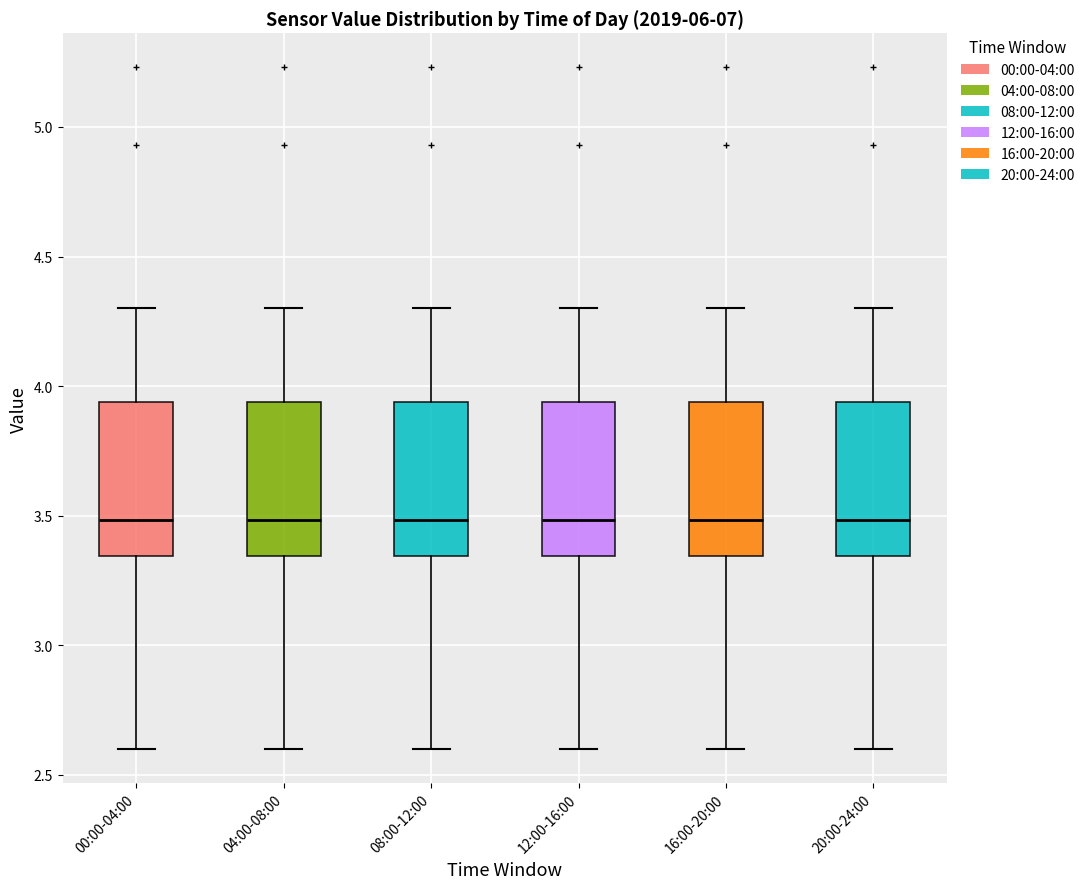

Reading left to right, read every box against the y-axis: the position of its median line, the range the box covers, and the ends of its whiskers. The values are not printed on the chart, so give them approximately, as read against the axis.

00:00-04:00: median 3.50, box 3.35 to 3.95, whiskers 2.60 to 4.30
04:00-08:00: median 3.50, box 3.35 to 3.95, whiskers 2.60 to 4.30
08:00-12:00: median 3.50, box 3.35 to 3.95, whiskers 2.60 to 4.30
12:00-16:00: median 3.50, box 3.35 to 3.95, whiskers 2.60 to 4.30
16:00-20:00: median 3.50, box 3.35 to 3.95, whiskers 2.60 to 4.30
20:00-24:00: median 3.50, box 3.35 to 3.95, whiskers 2.60 to 4.30